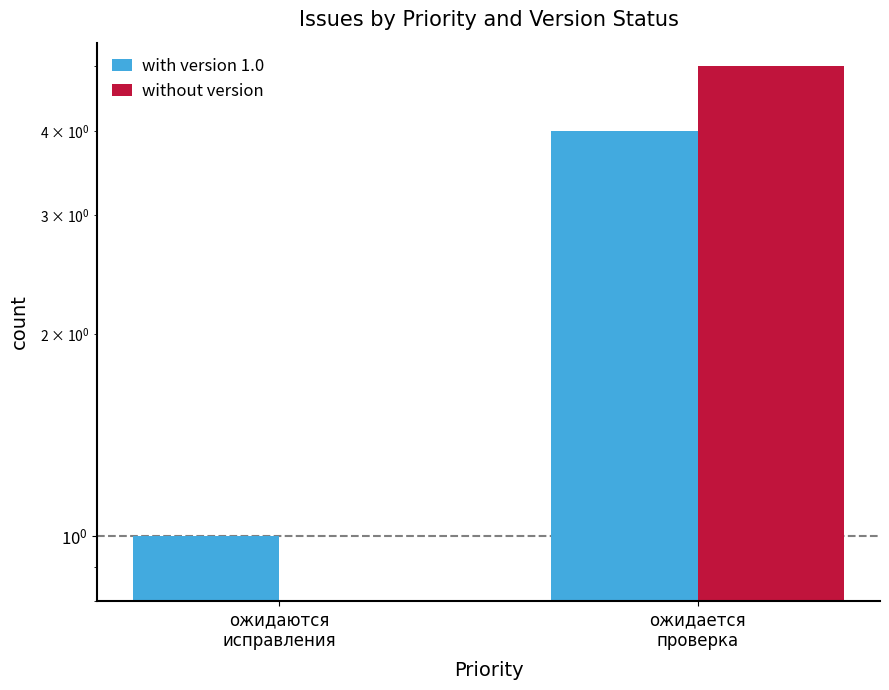

What is the maximum value shown in the chart?

5